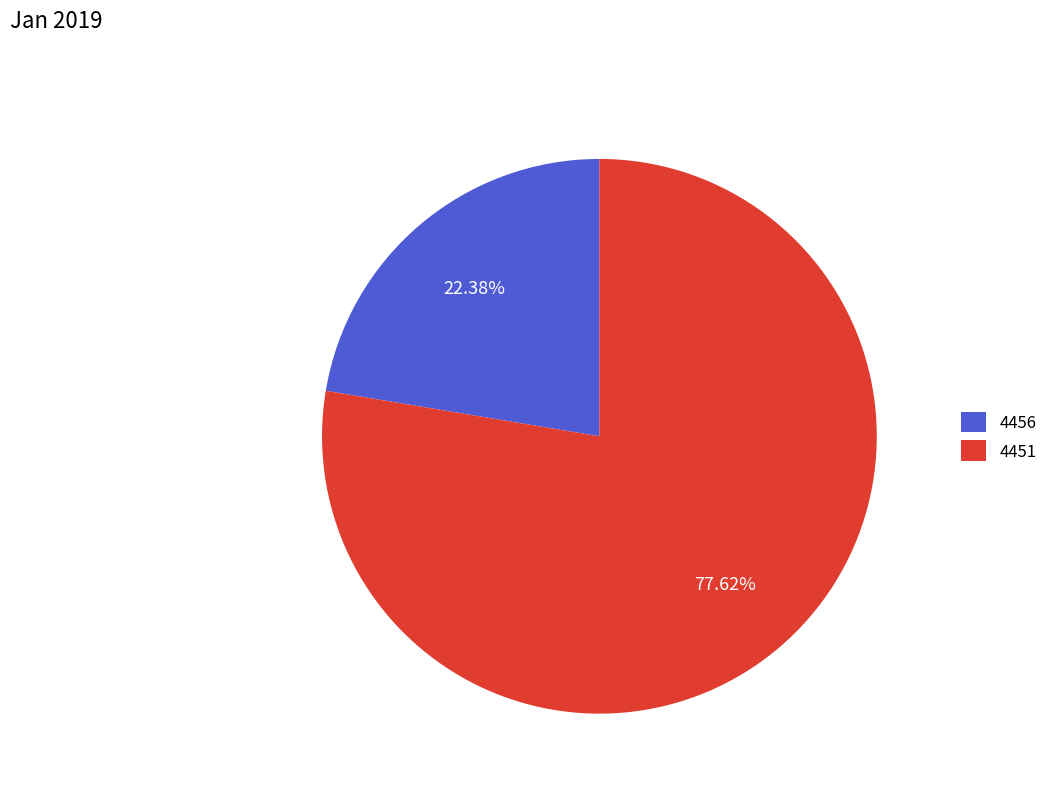

Between 4451 and 4456, which is larger?

4451